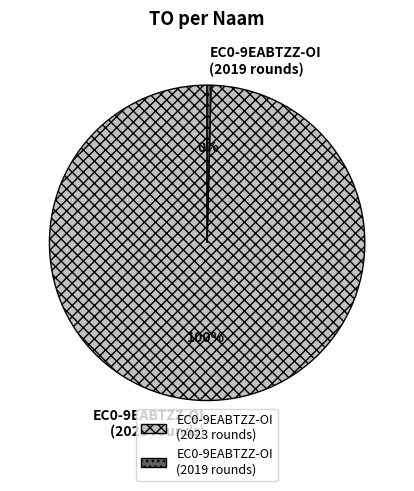

Does any single category account for the majority?

Yes